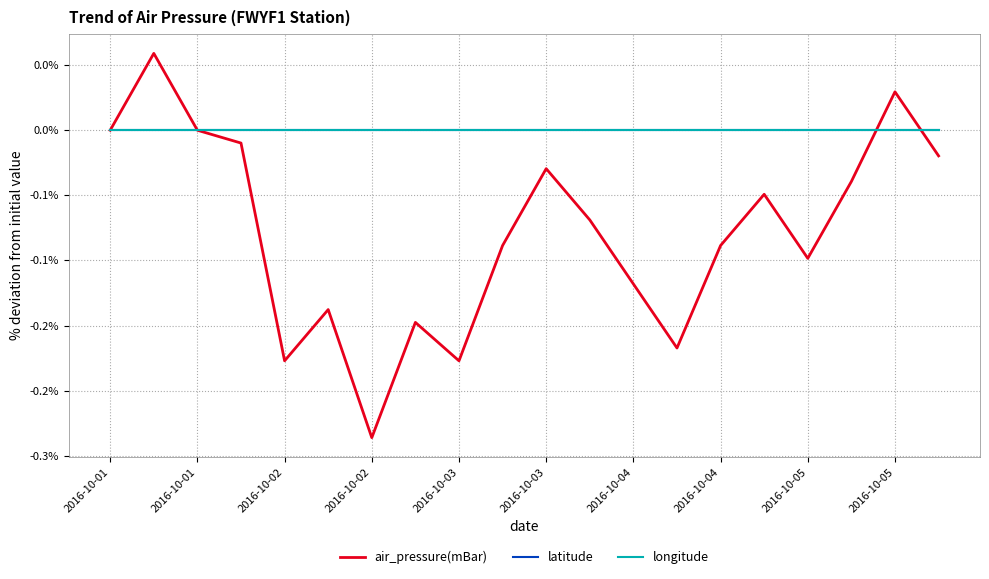

Does the chart display data point markers on the line(s)?

No